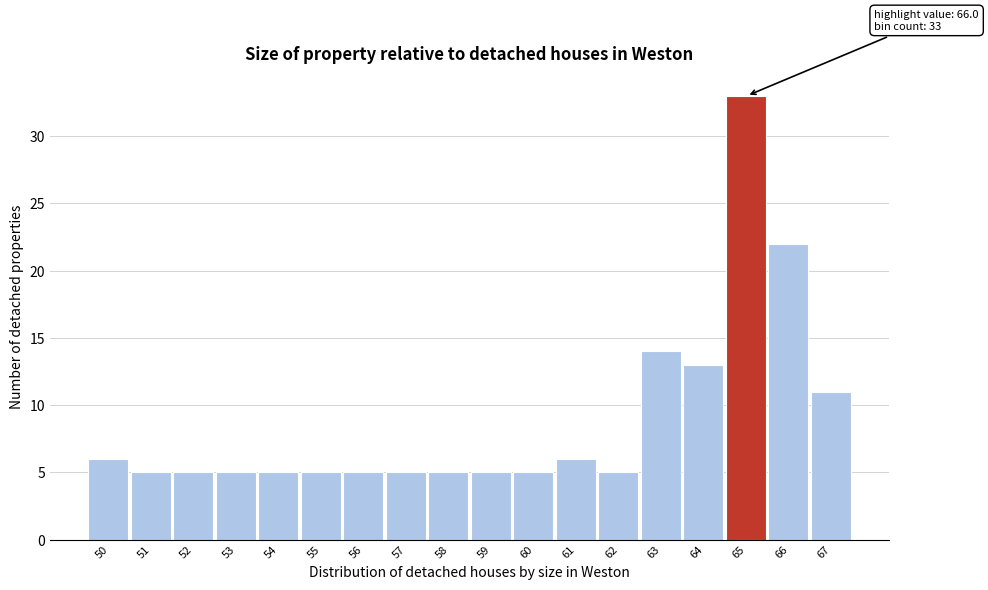

Reading left to right, list all the values displayed in this chart.

50=6	51=5	52=5	53=5	54=5	55=5	56=5	57=5	58=5	59=5	60=5	61=6	62=5	63=14	64=13	65=33	66=22	67=11